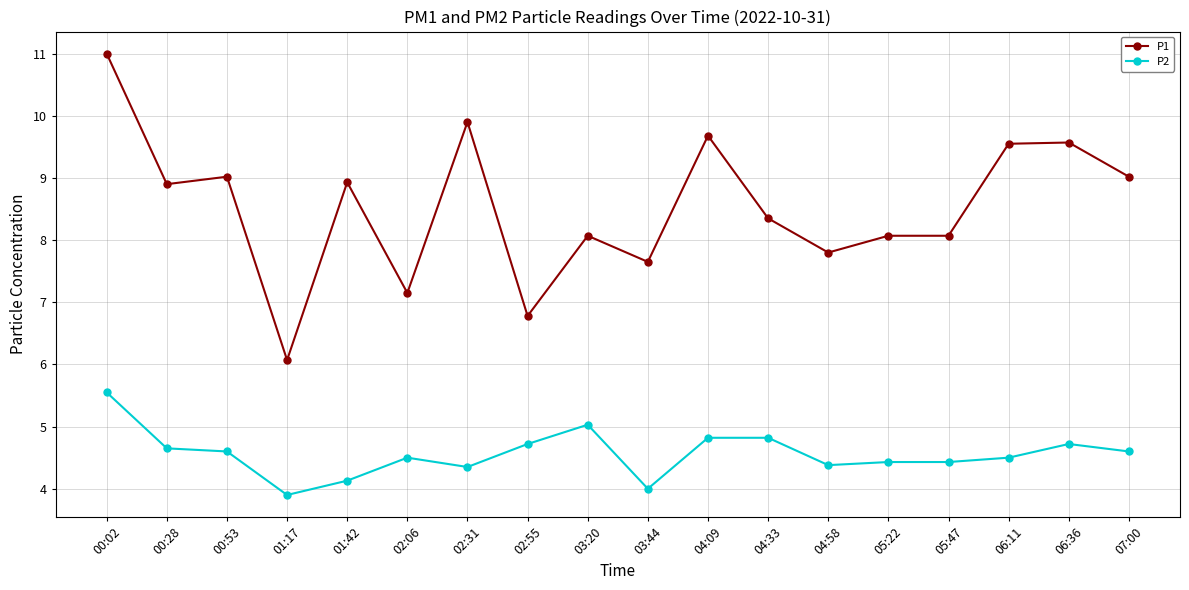

Which series has the largest range (max minus min)?

P1